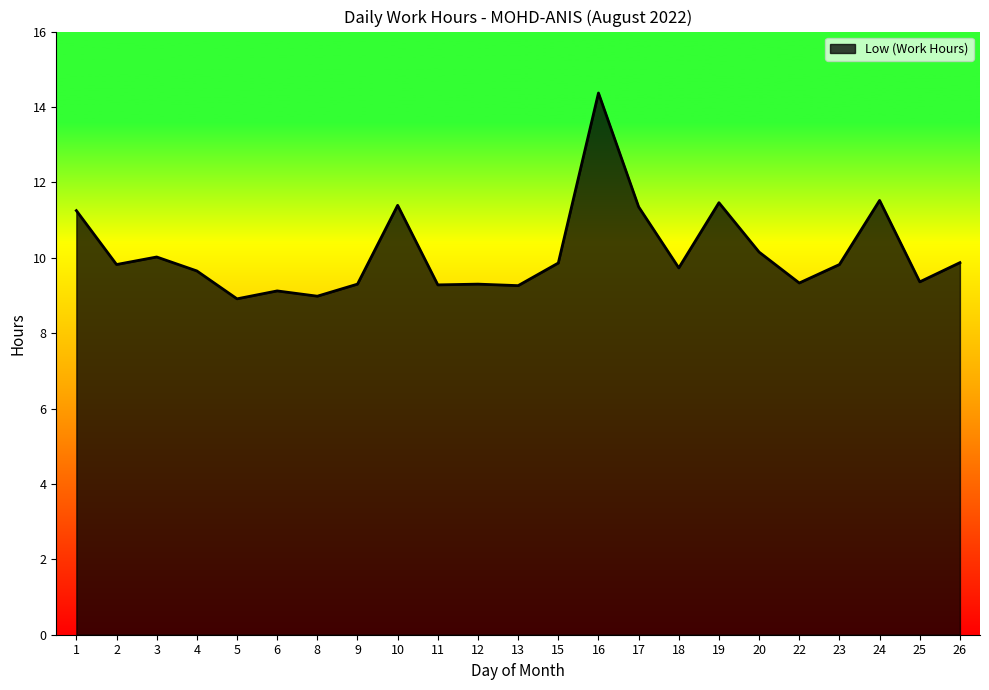

What is the difference between the maximum and minimum values?

5.5